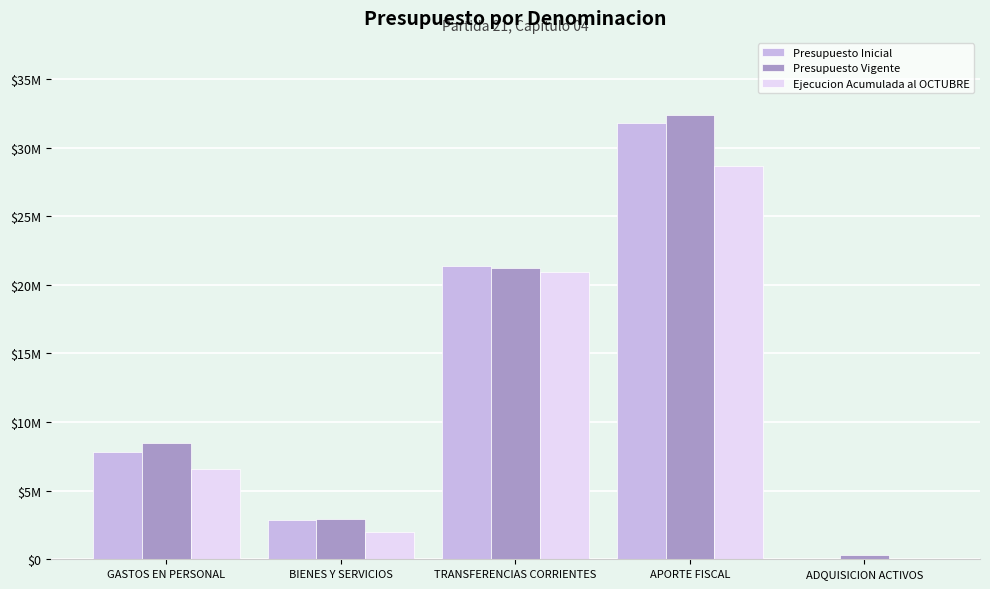

The Presupuesto Vigente series shows 487310 at ADQUISICION ACTIVOS. True or false?

False